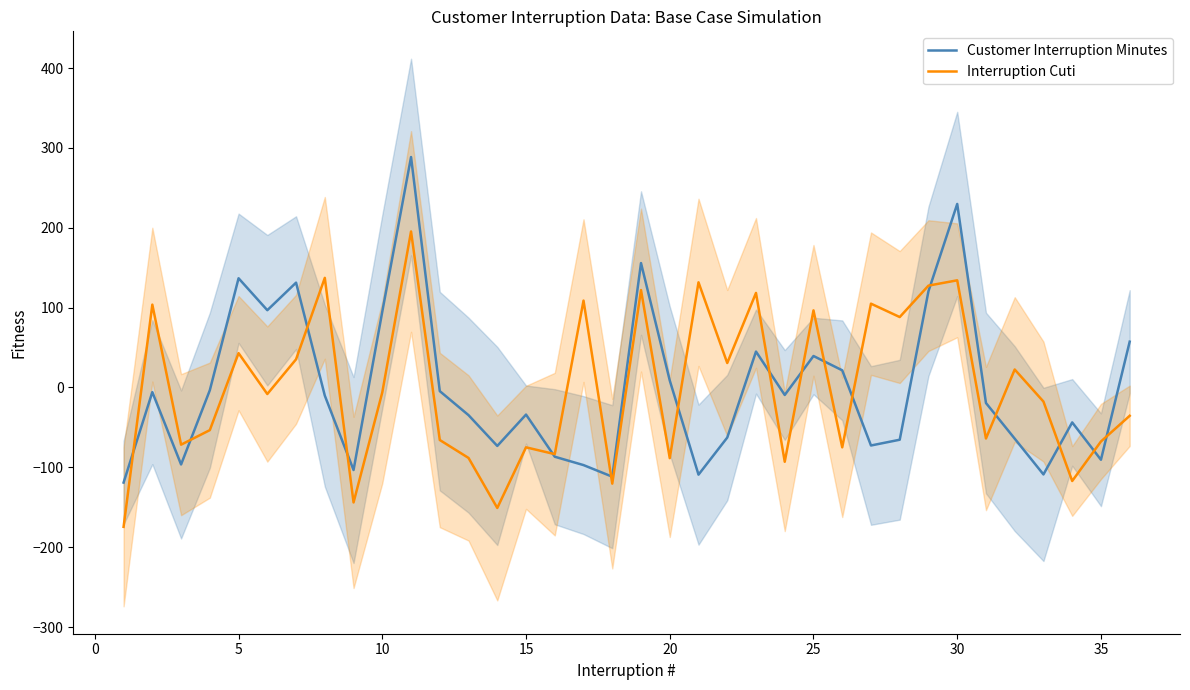

What is the highest value of the Interruption Cuti series?

195.3